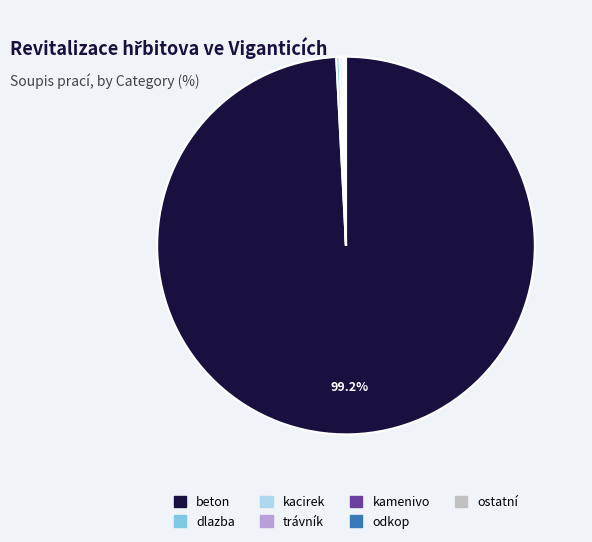

Is there any slice that represents more than half of the pie?

Yes